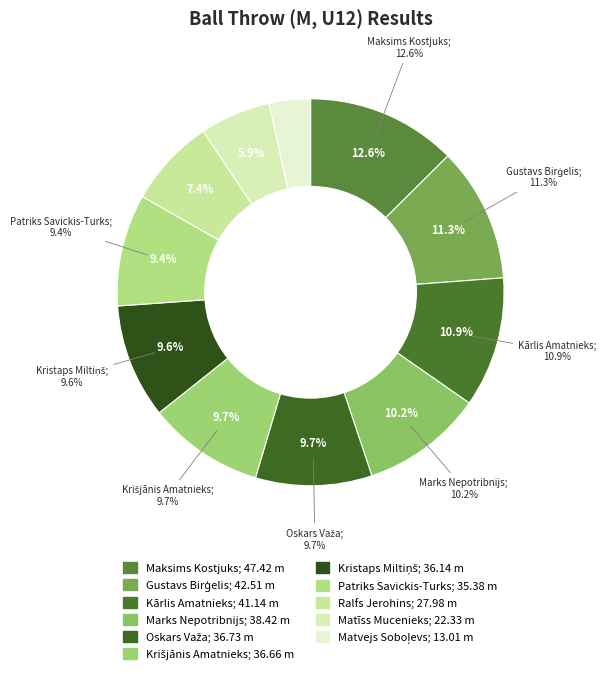

To the nearest percent, what is the difference between the largest and smallest slice percentages?

9%